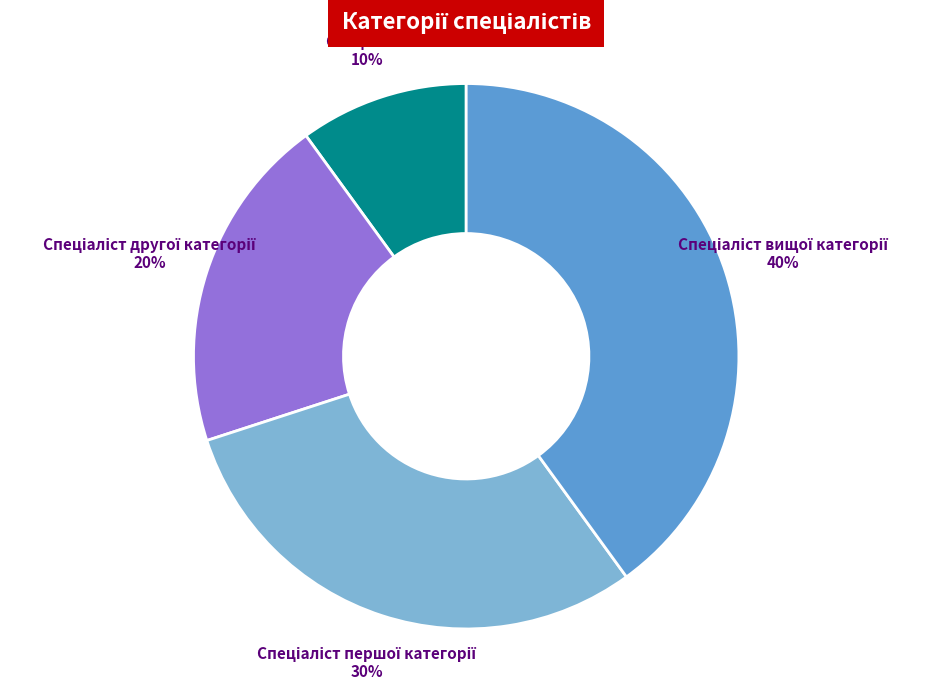

To the nearest percent, what is the average slice percentage?

25%